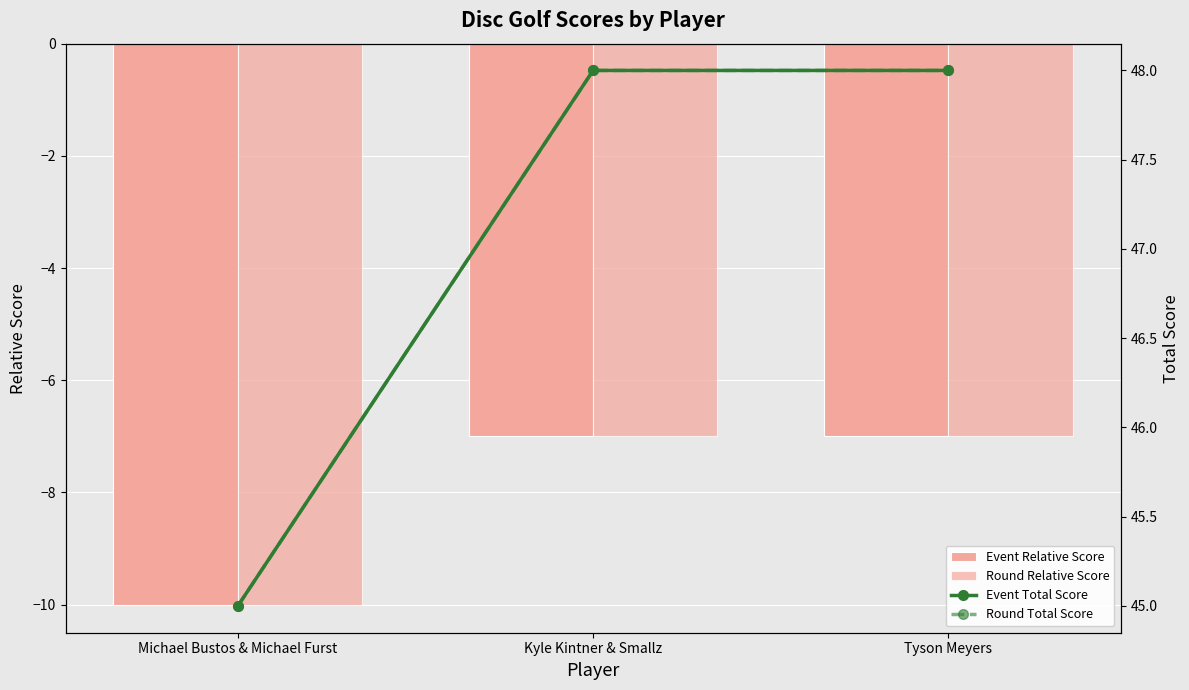

Which category has the lowest value across all series?

Michael Bustos & Michael Furst